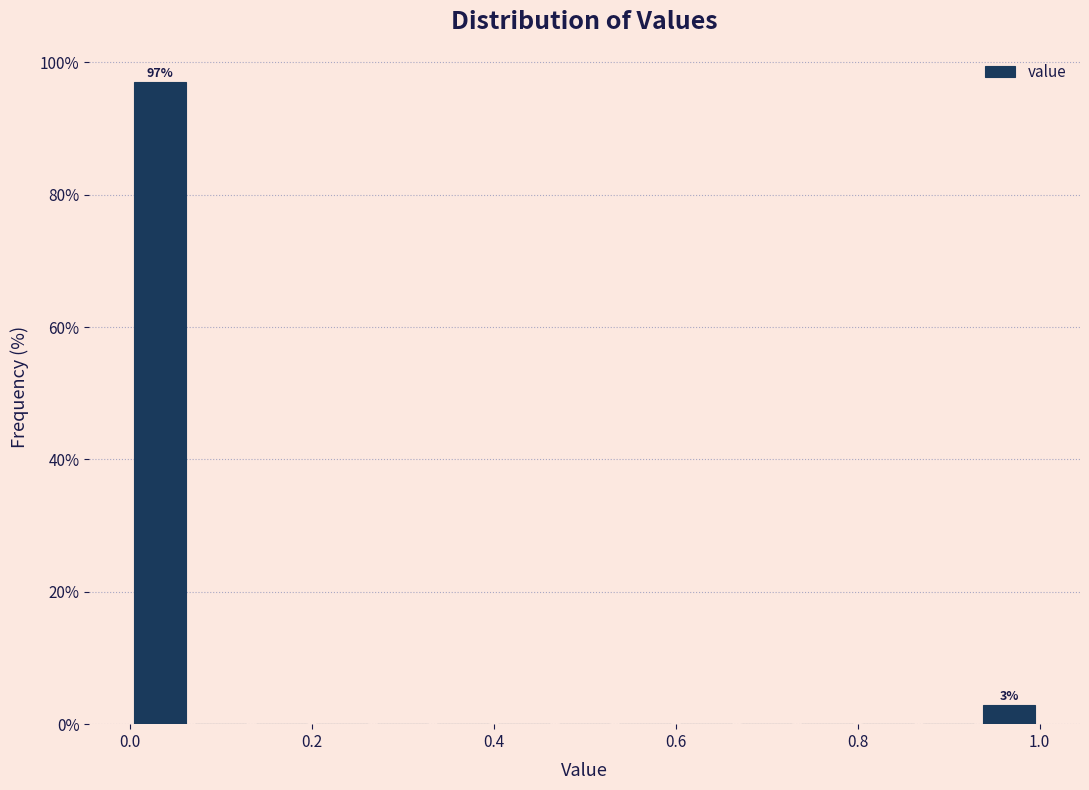

Around what value on the x-axis is the tallest bar? Give the approximate position of its centre, as read against the axis.

0.04